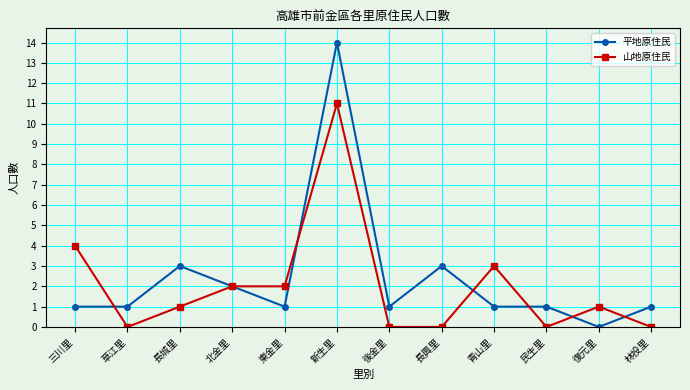

What position from the left is 復元里?

11